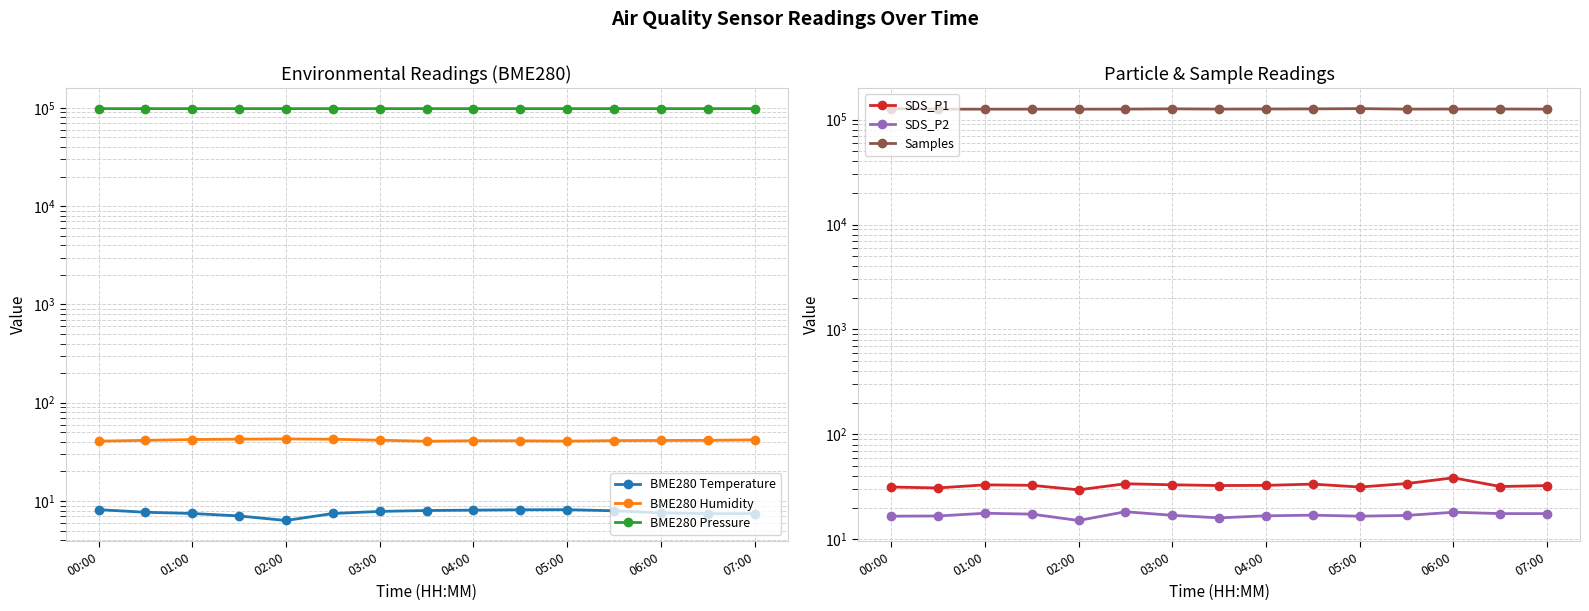

True or false: BME280 Pressure has more than 0 interior local peaks.

True